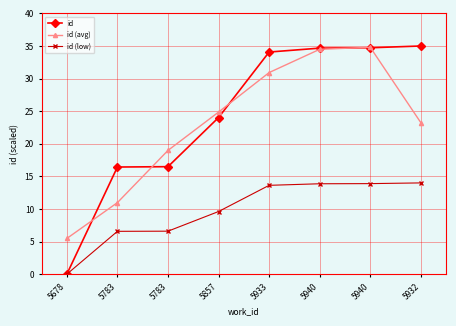

True or false: id and id (low) intersect in this chart.

False